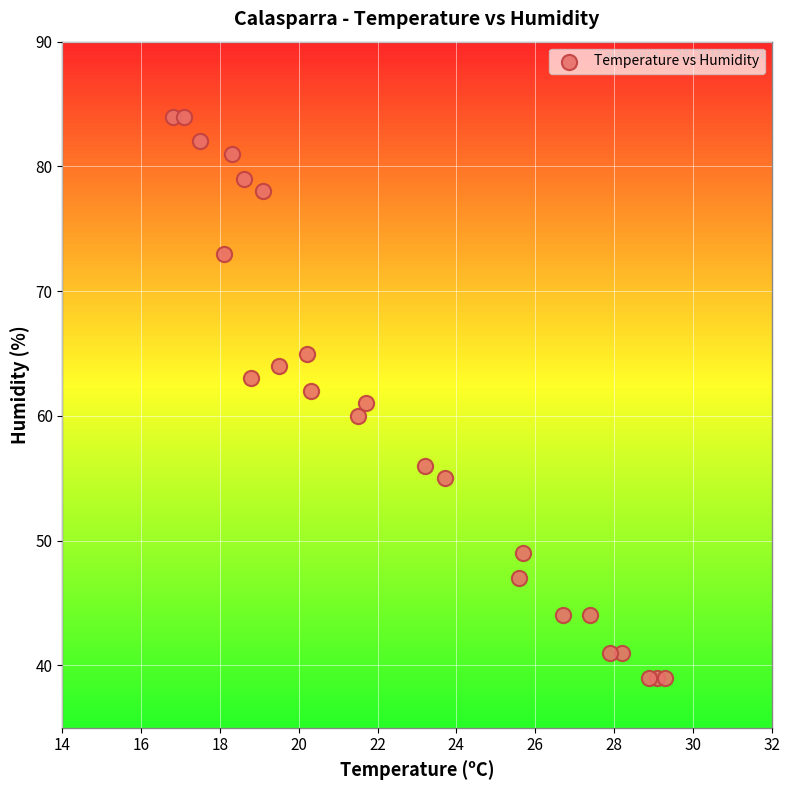

How many data points are displayed?

24